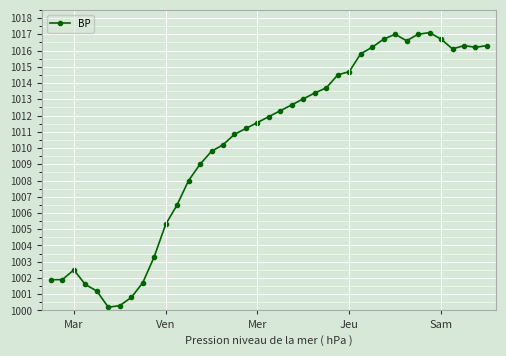

What is the value of the 6th point from the left?

1000.2